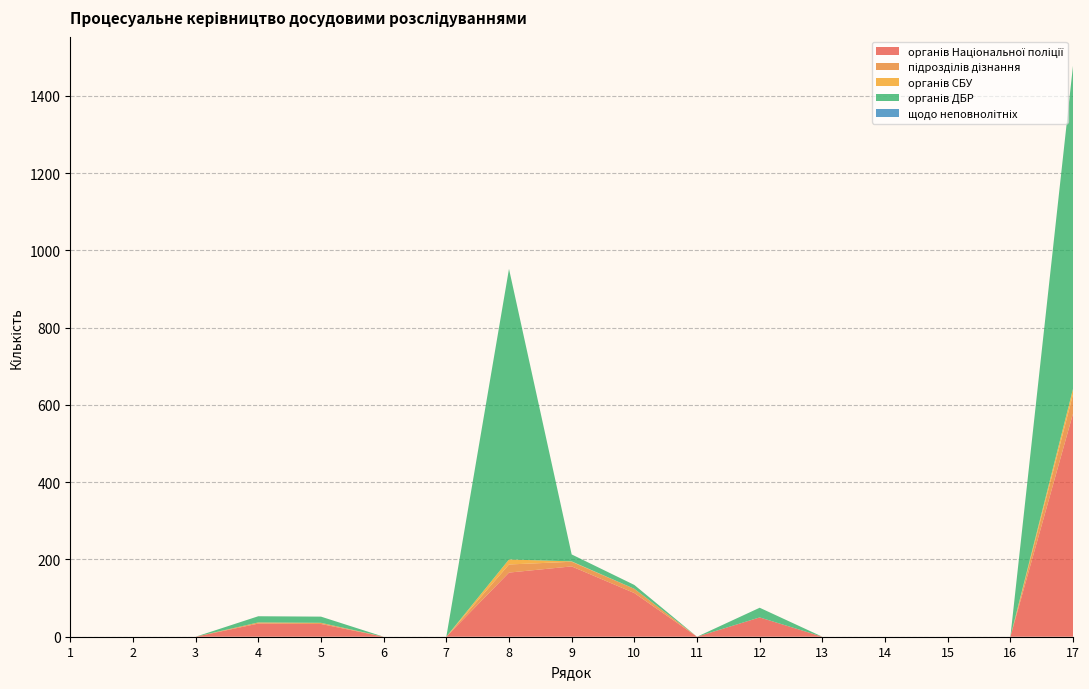

Reading left to right, list all the values displayed in this chart.

органів Національної поліції: 0	0	0	34	33	0	0	166	182	113	0	50	0	0	0	0	578
підрозділів дізнання: 0	0	0	3	3	0	0	21	12	11	0	0	0	0	0	0	50
органів СБУ: 0	0	0	0	0	0	0	13	1	0	0	0	0	0	0	0	14
органів ДБР: 0	0	0	16	16	0	0	752	18	10	0	25	0	0	0	0	837
щодо неповнолітніх: 0	0	0	0	0	0	0	0	0	0	0	0	0	0	0	0	0